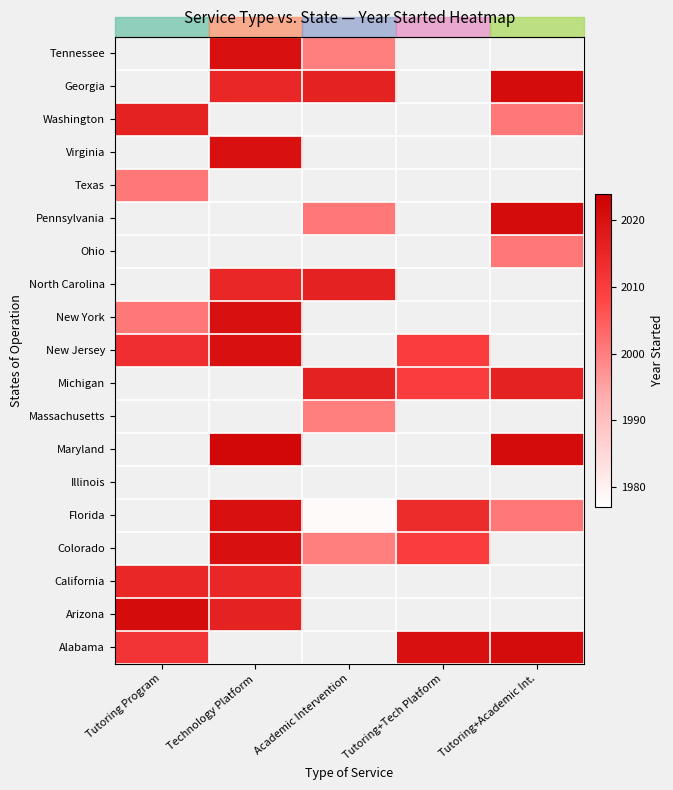

List the series in order of their peak value, lowest first.

California, Colorado, Florida, Illinois, Maryland, Massachusetts, Michigan, New Jersey, New York, North Carolina, Ohio, Pennsylvania, Texas, Virginia, Washington, Georgia, Tennessee, Alabama, Arizona